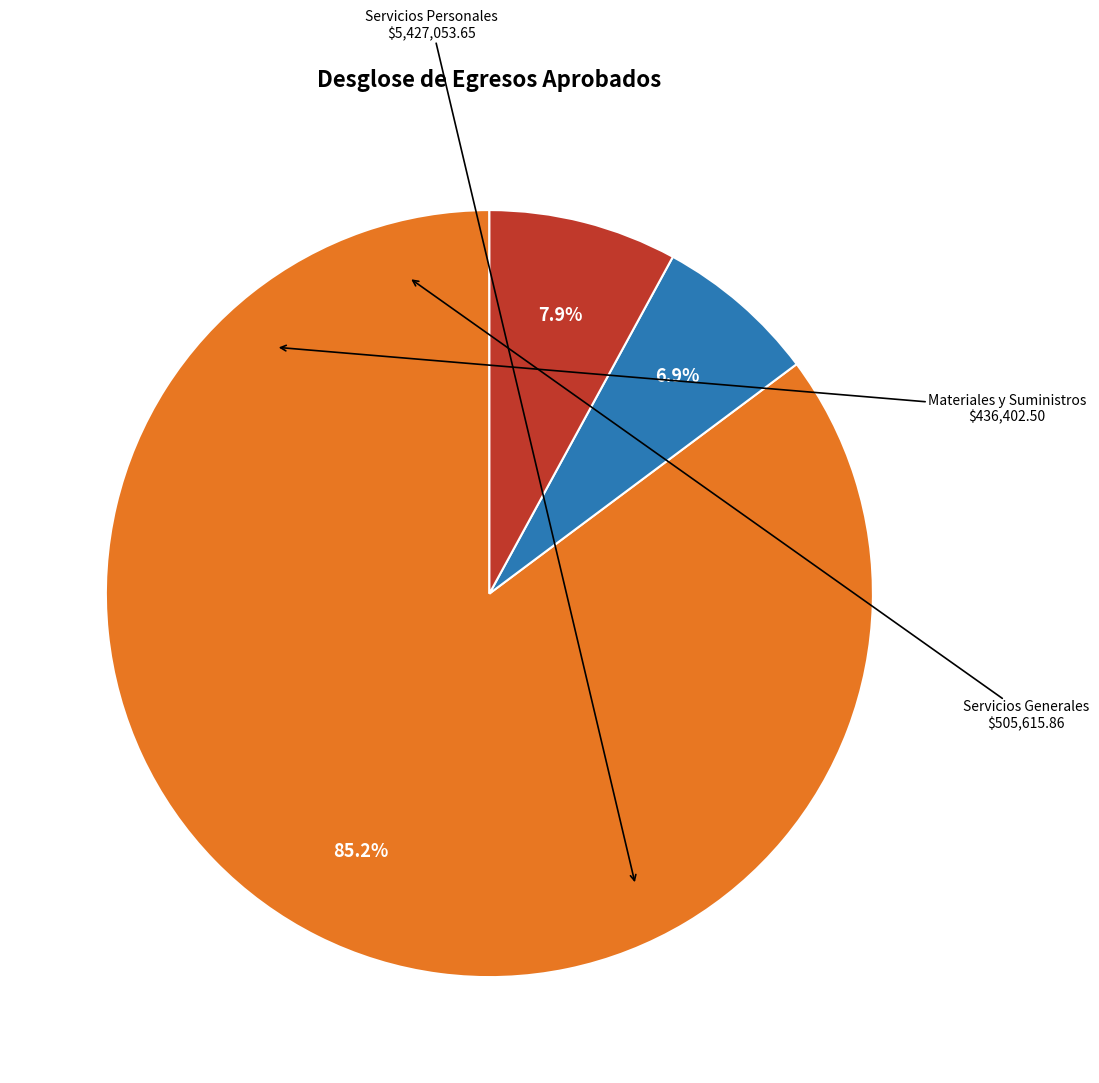

Is there any slice that represents more than half of the pie?

Yes